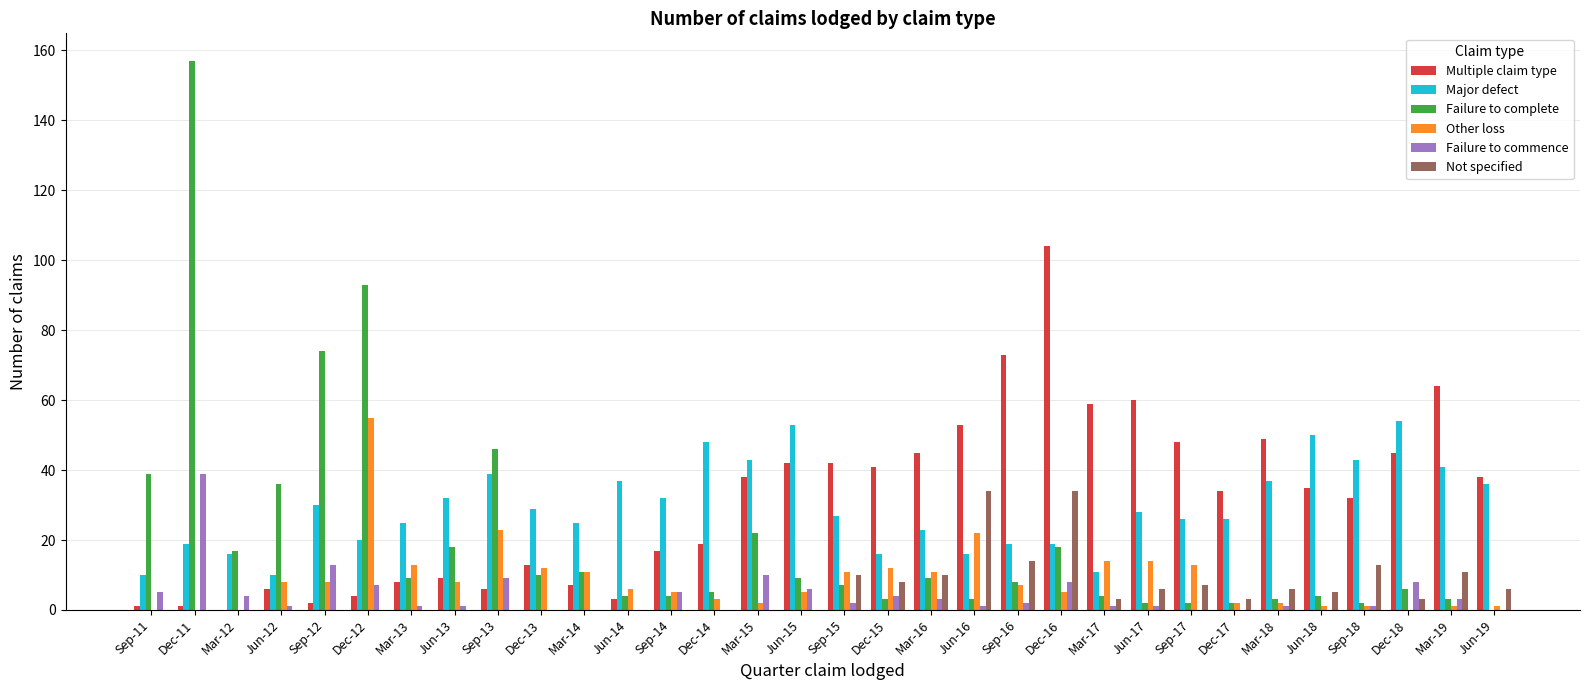

Which category has the highest value across all series?

Dec-11